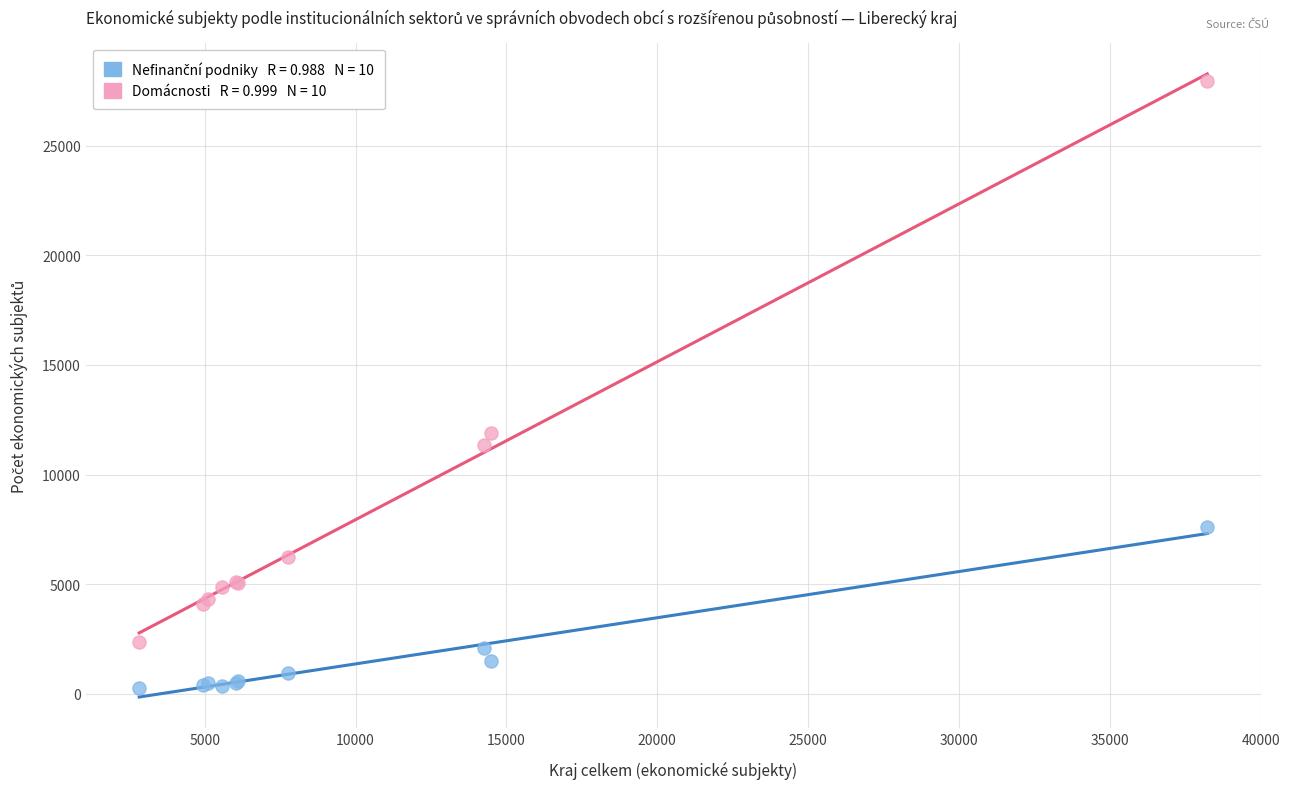

Across all series, what Y value is closest to 14108?

11907